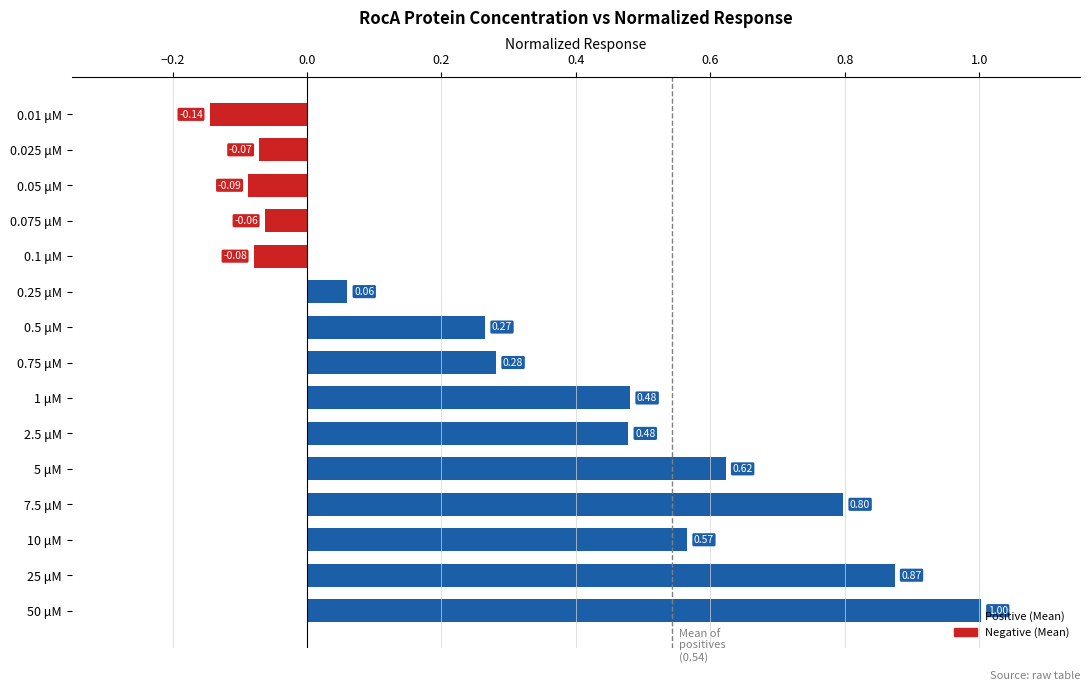

Between 25 μM and 0.5 μM, which is larger?

25 μM